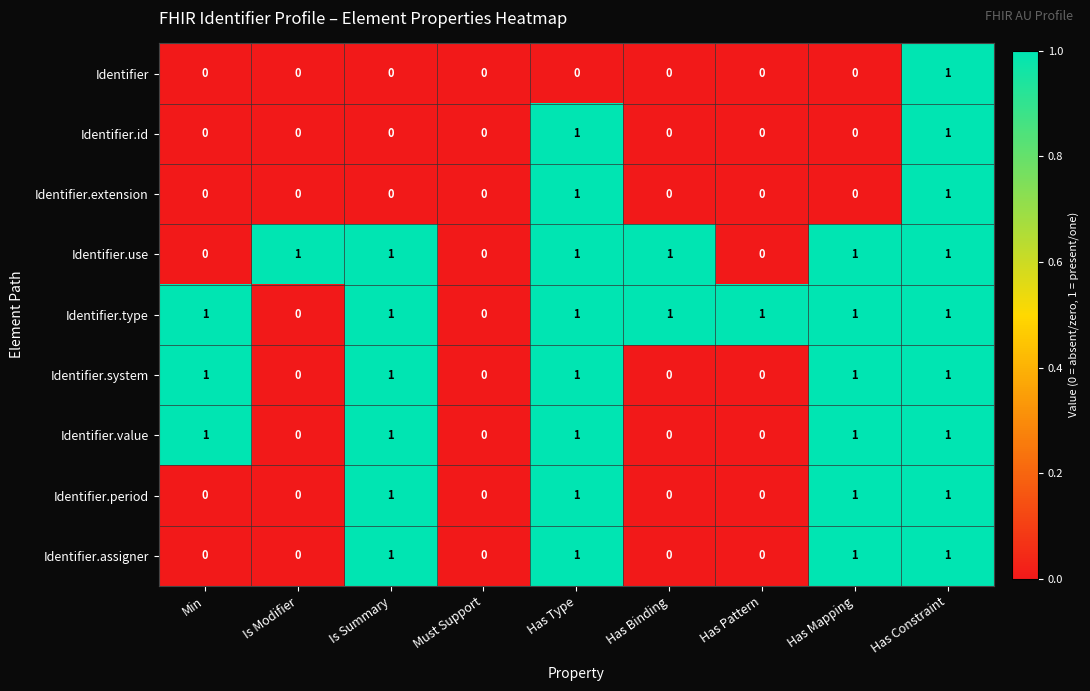

Which series has the largest total across all categories?

Identifier.type